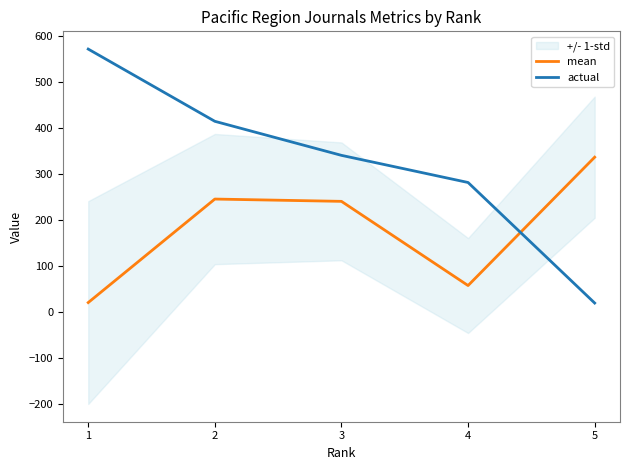

Where does the mean series first go above 240?

2